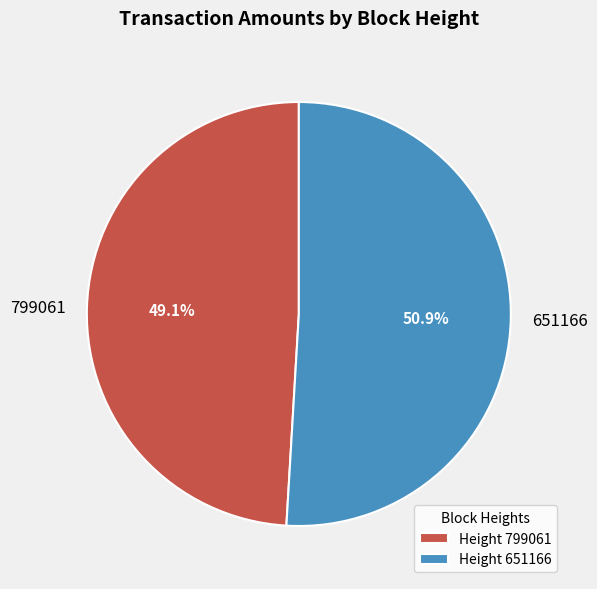

To the nearest percent, what portion does 799061 represent?

49%